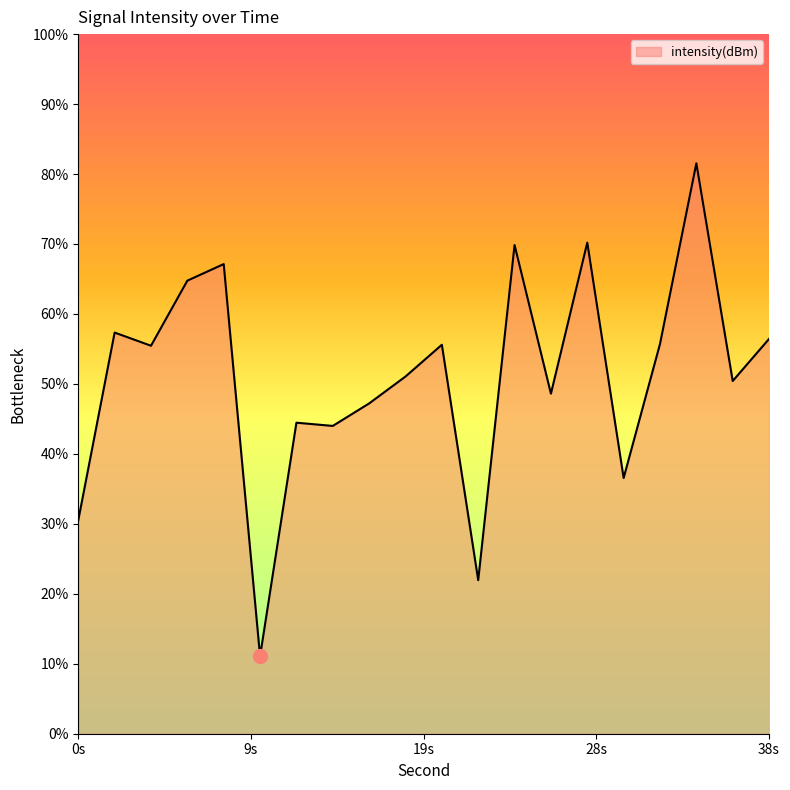

How many distinct data groups are displayed?

1